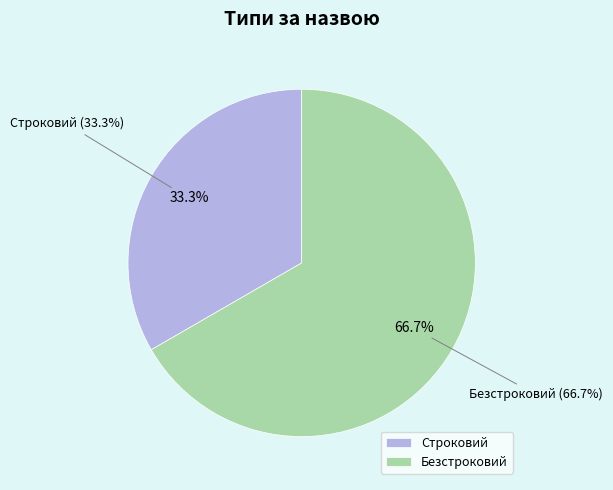

Which category has the smallest portion of the pie?

Строковий